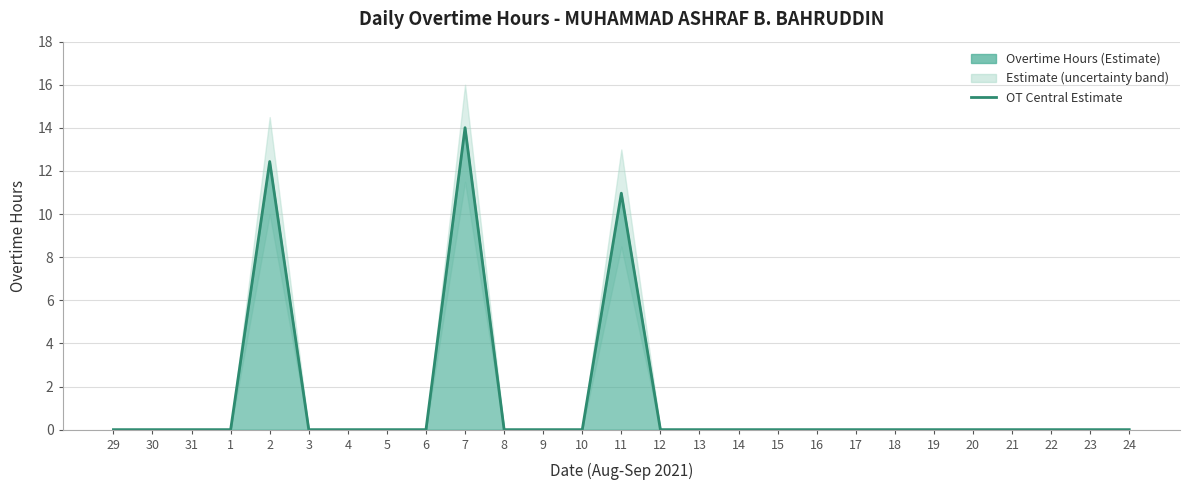

Rank the categories by value from highest to lowest.

7, 2, 11, 29, 30, 31, 1, 3, 4, 5, 6, 8, 9, 10, 12, 13, 14, 15, 16, 17, 18, 19, 20, 21, 22, 23, 24